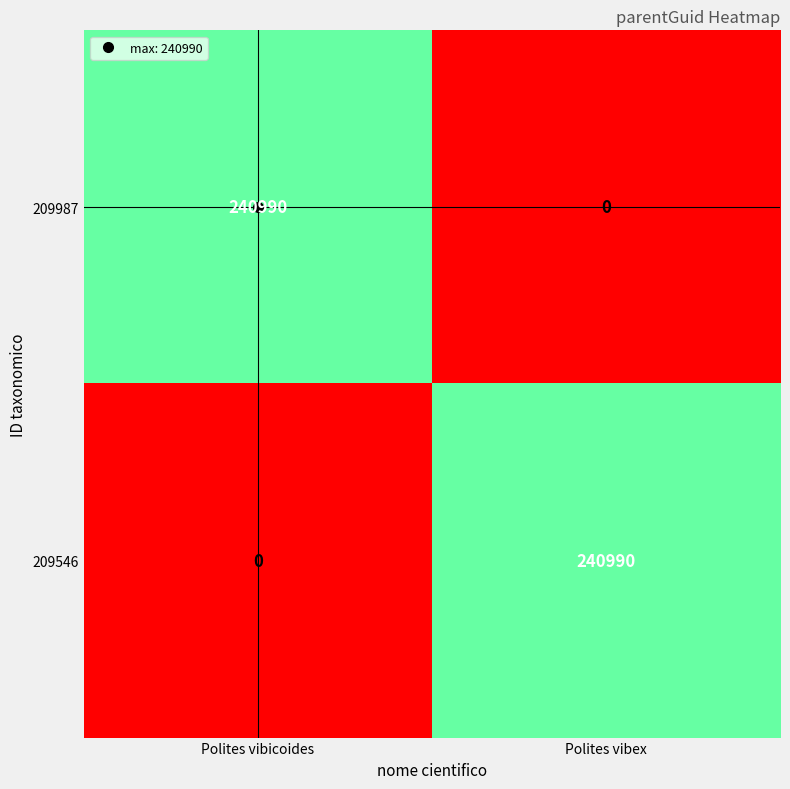

Is the value of 209546 at Polites vibex greater than the value of 209987 at Polites vibex?

Yes